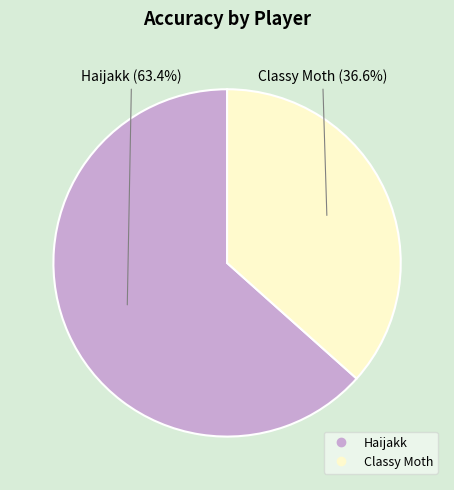

True or false: Classy Moth accounts for 37% of the total.

True